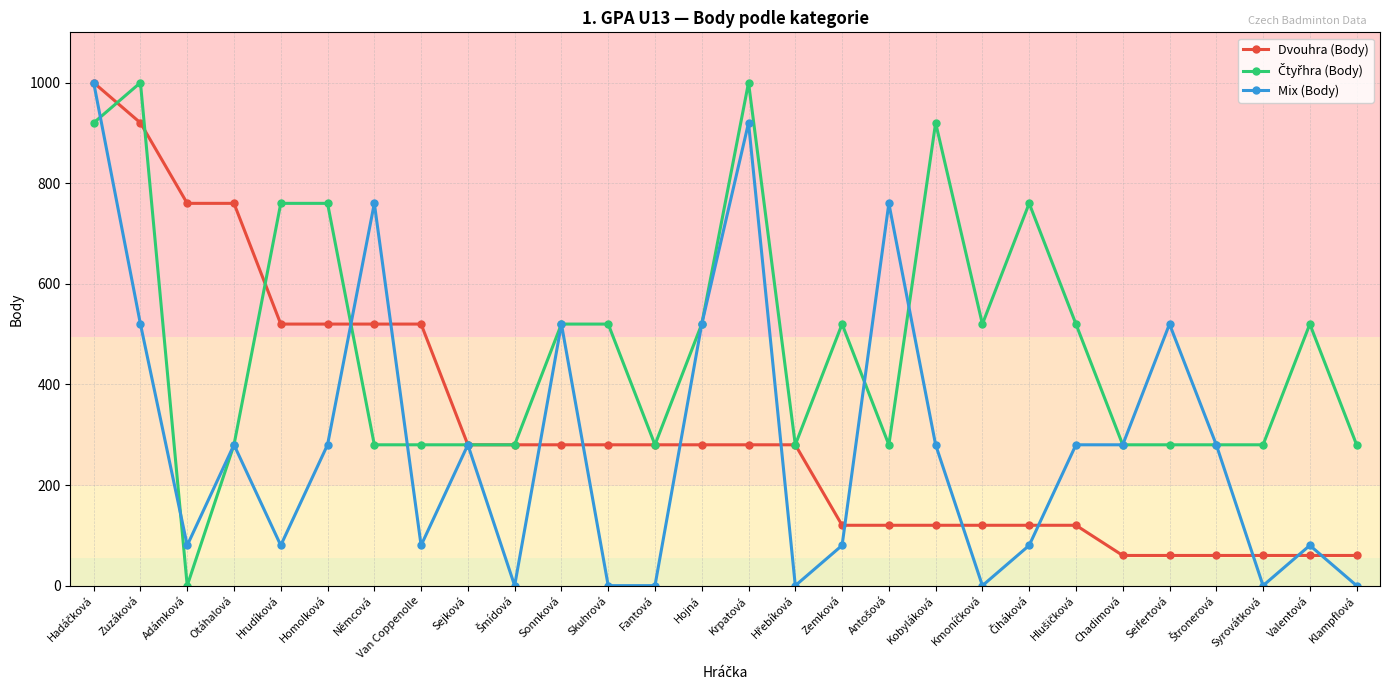

What is the difference between the highest and lowest values at Skuhrová?

520